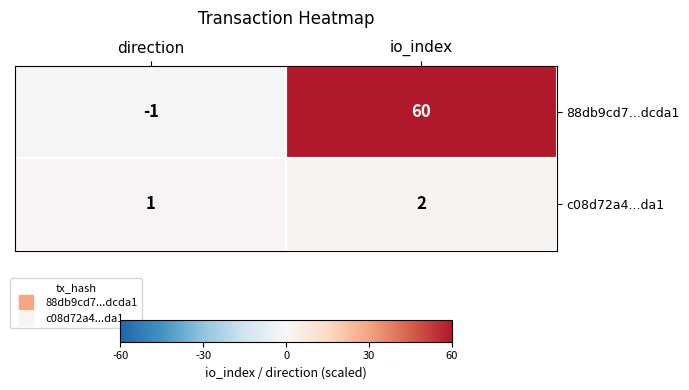

What is the sum of all c08d72a4...da1 values?

3